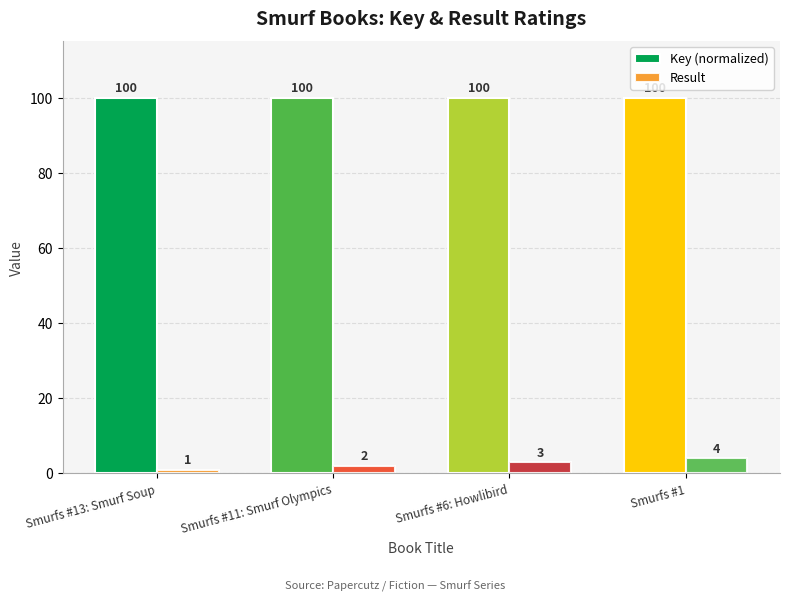

What is the spread (max minus min) of values at Smurfs #1?

96